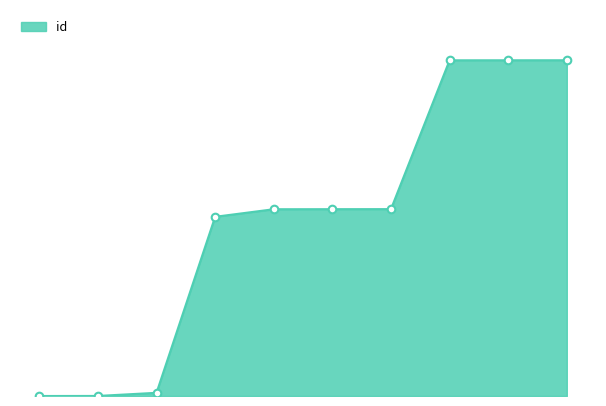

Does the chart have visible grid lines?

No